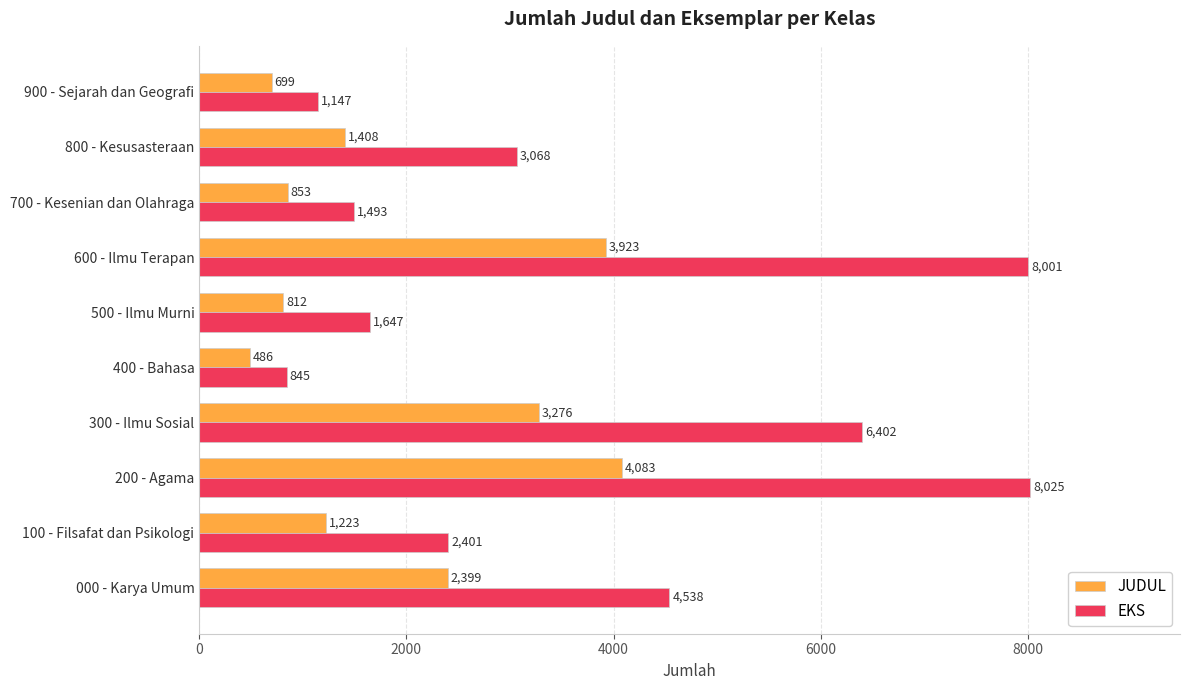

What are all the series names shown in the legend?

JUDUL, EKS